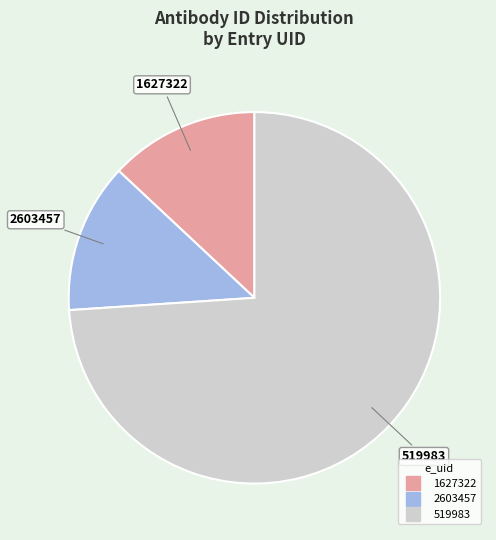

True or false: 1627322 accounts for 13% of the total.

True